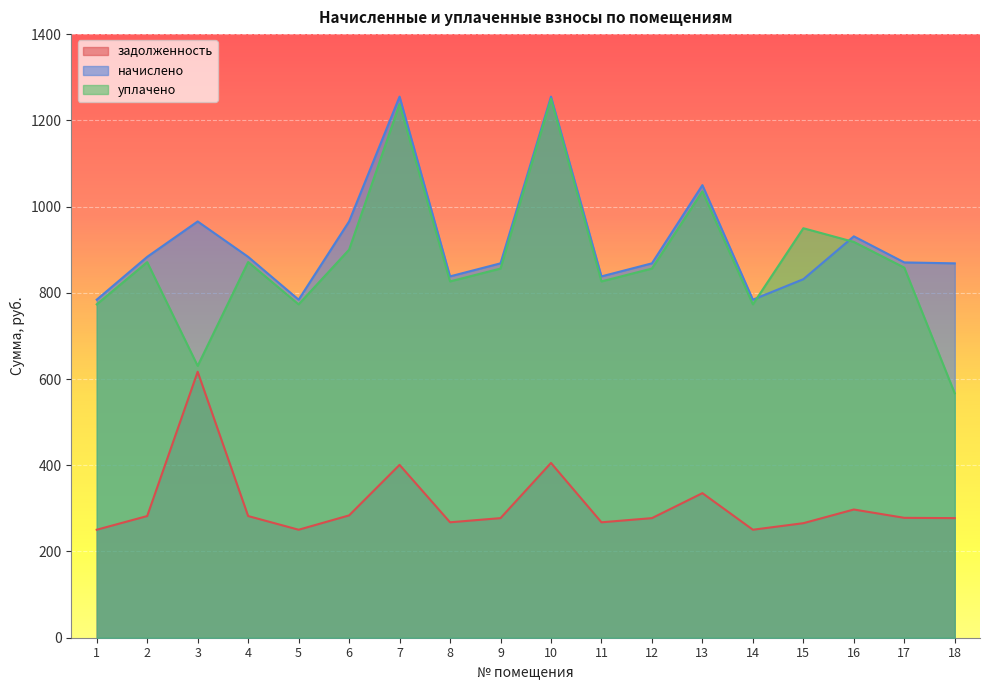

Which has a higher value, 11 or 15?

11